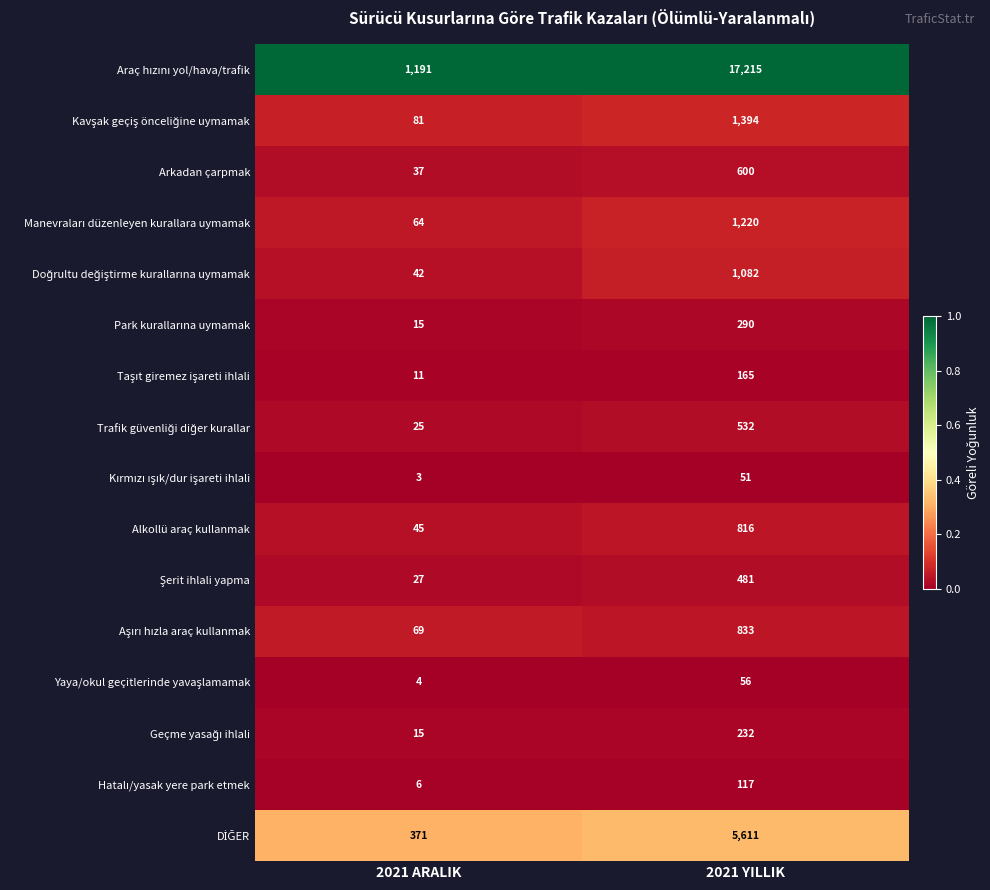

What is the total value across all series at 2021 ARALIK?

2006